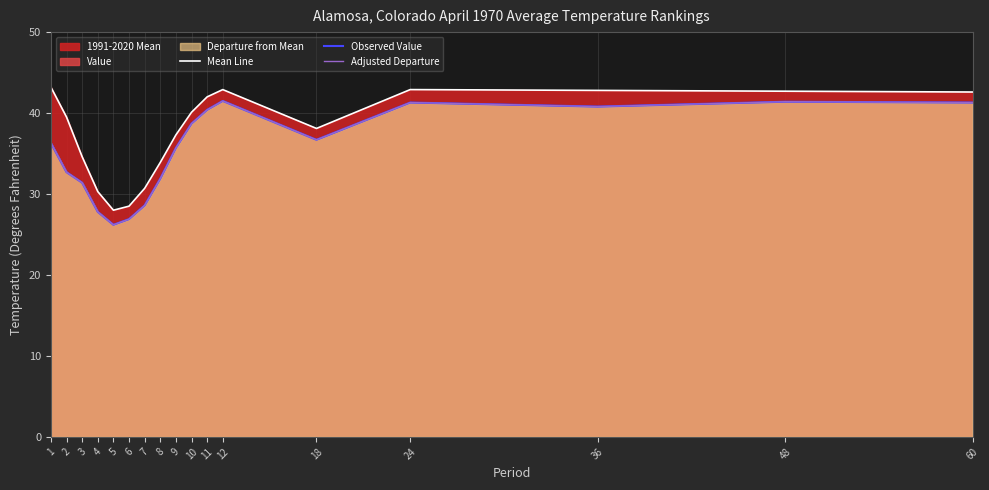

In Adjusted Departure, how many points are lower than both neighbors (excluding endpoints)?

3